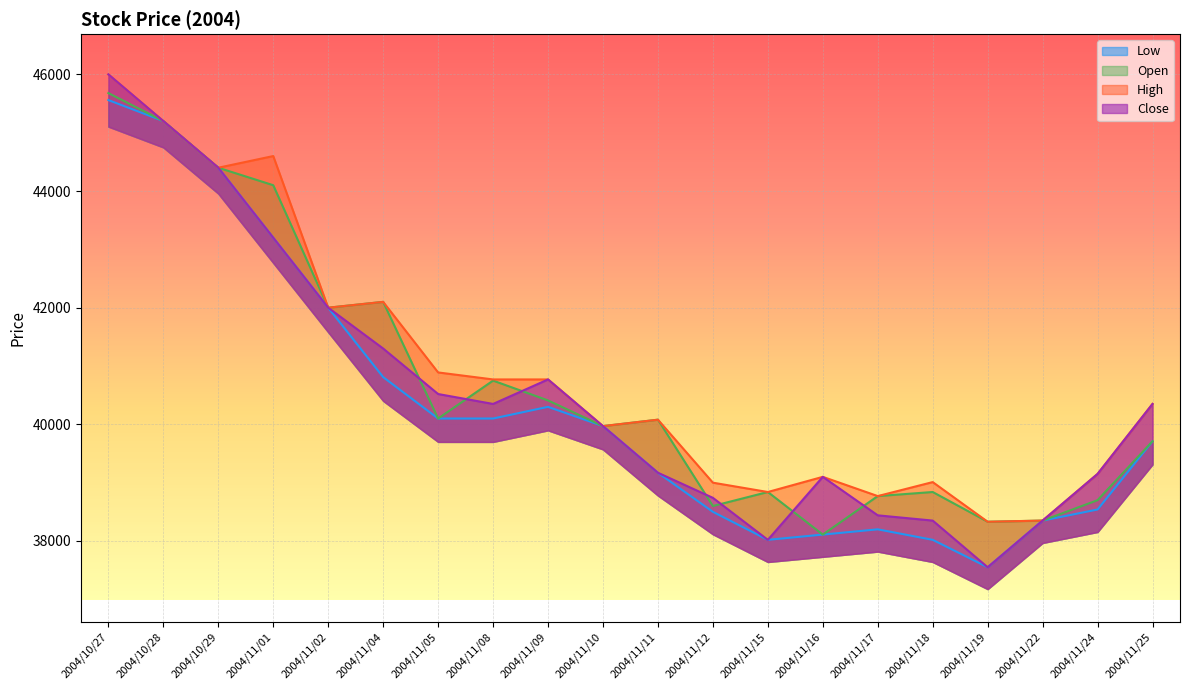

True or false: Open and Low intersect in this chart.

False